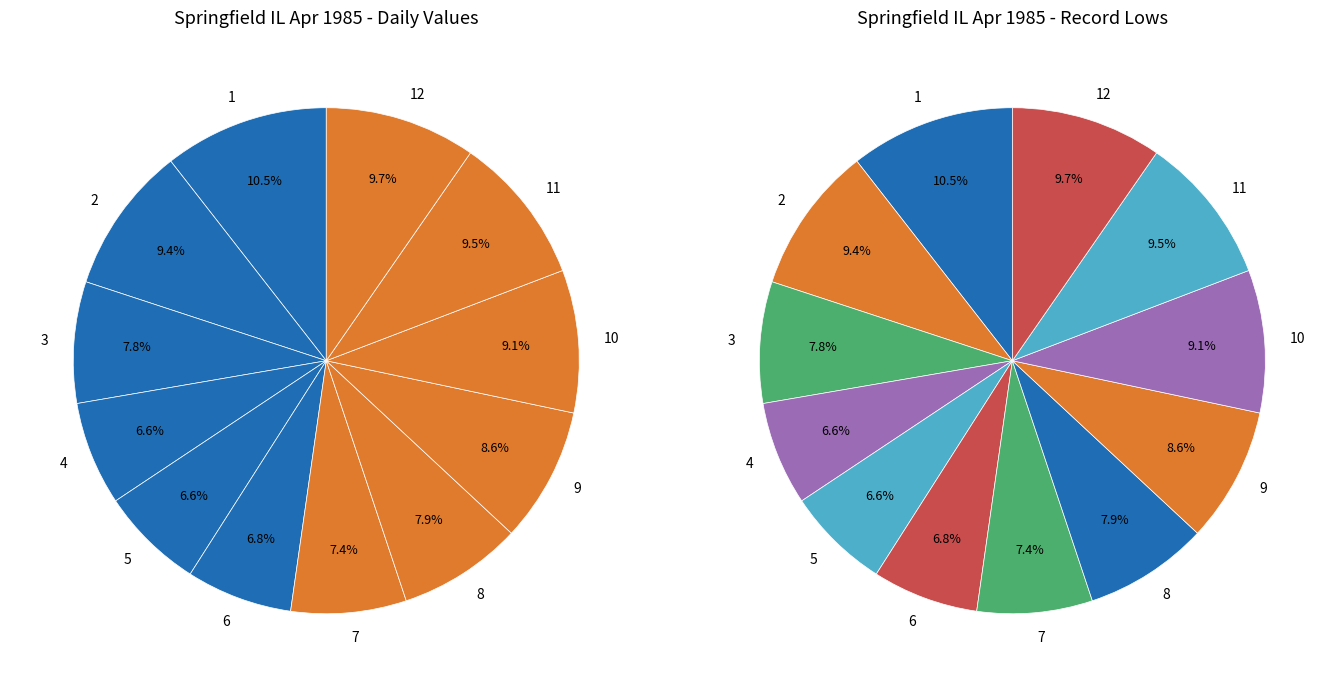

To the nearest percent, what portion does 12 represent?

10%